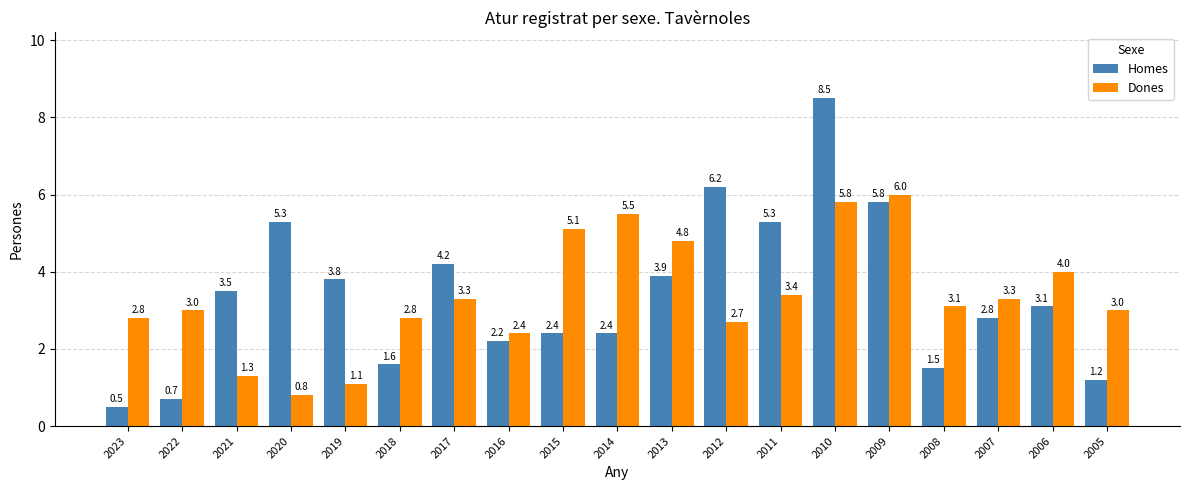

What are all the series names shown in the legend?

Homes, Dones